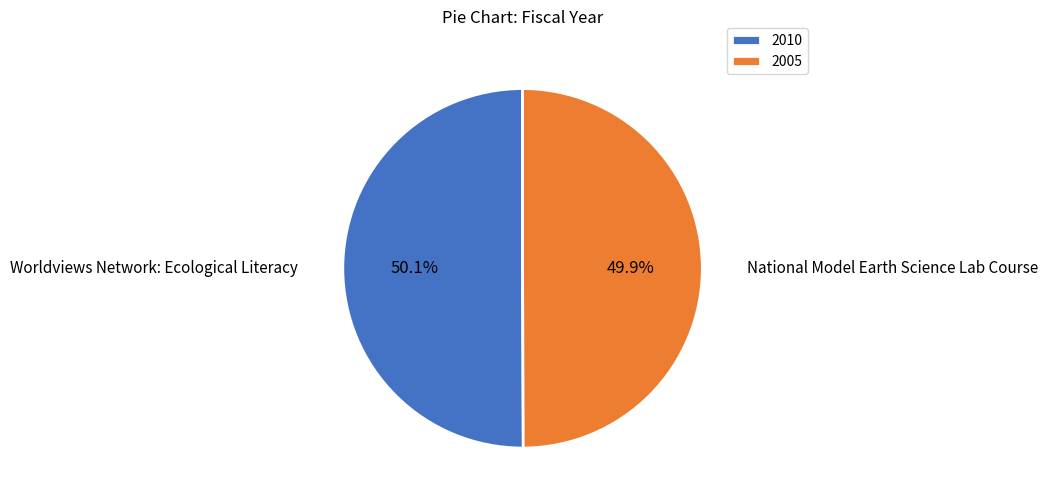

What is the ratio of the value at 2010 to the value at 2005?

1.0